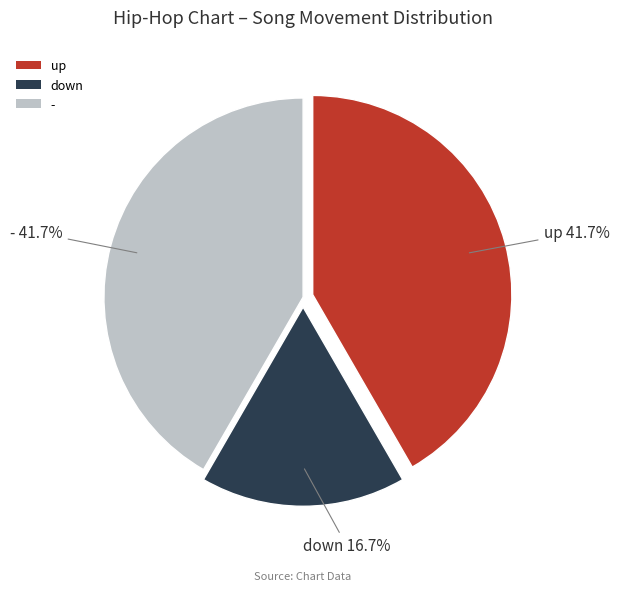

Does down account for over 50% of the chart?

No